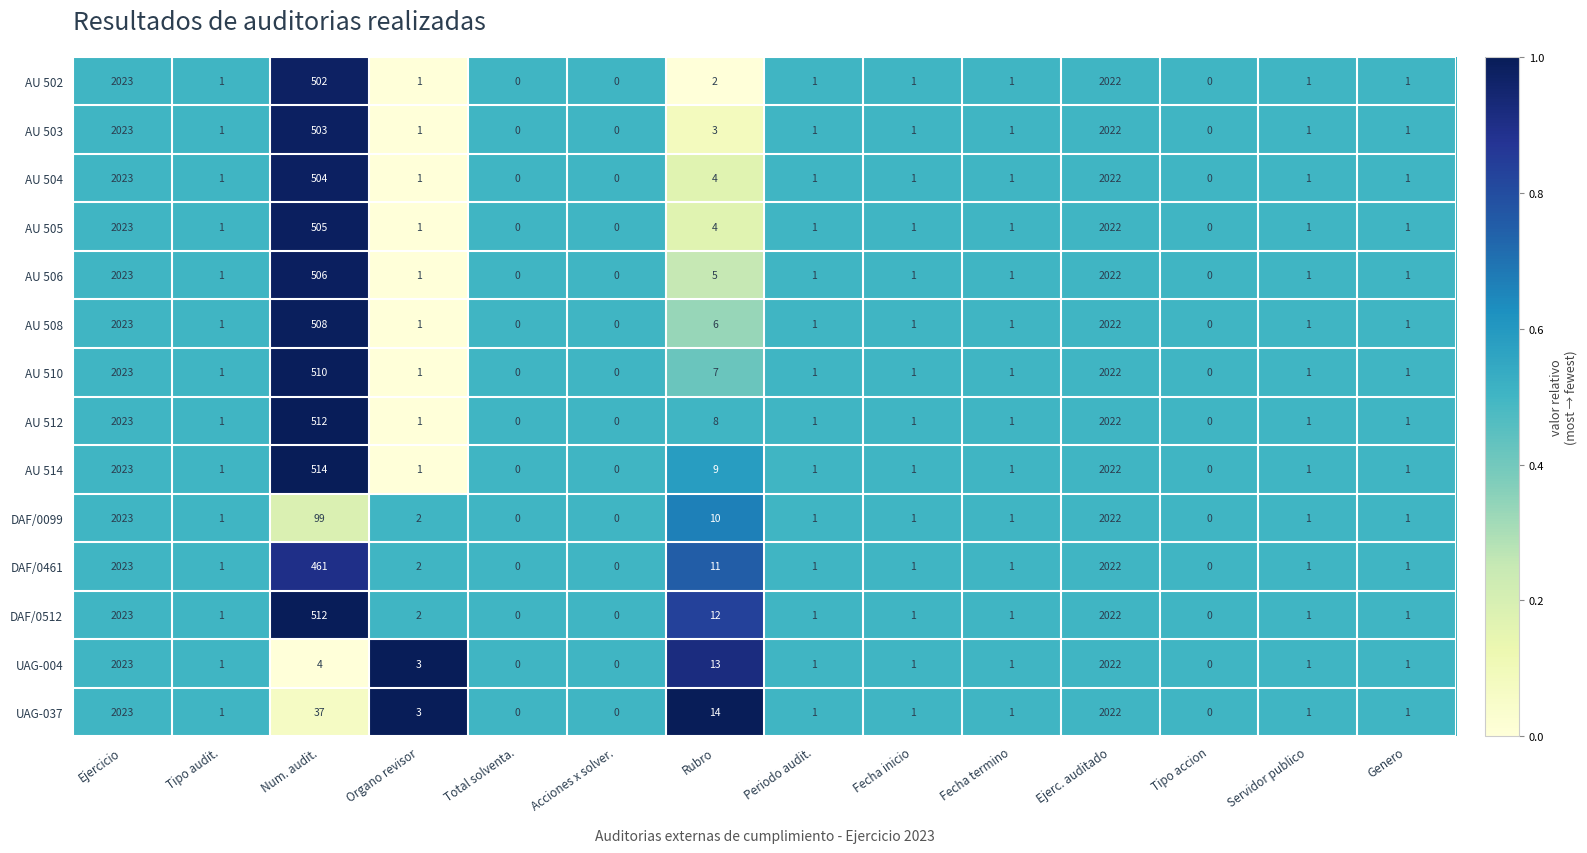

What is the sum of all UAG-004 values?

4071